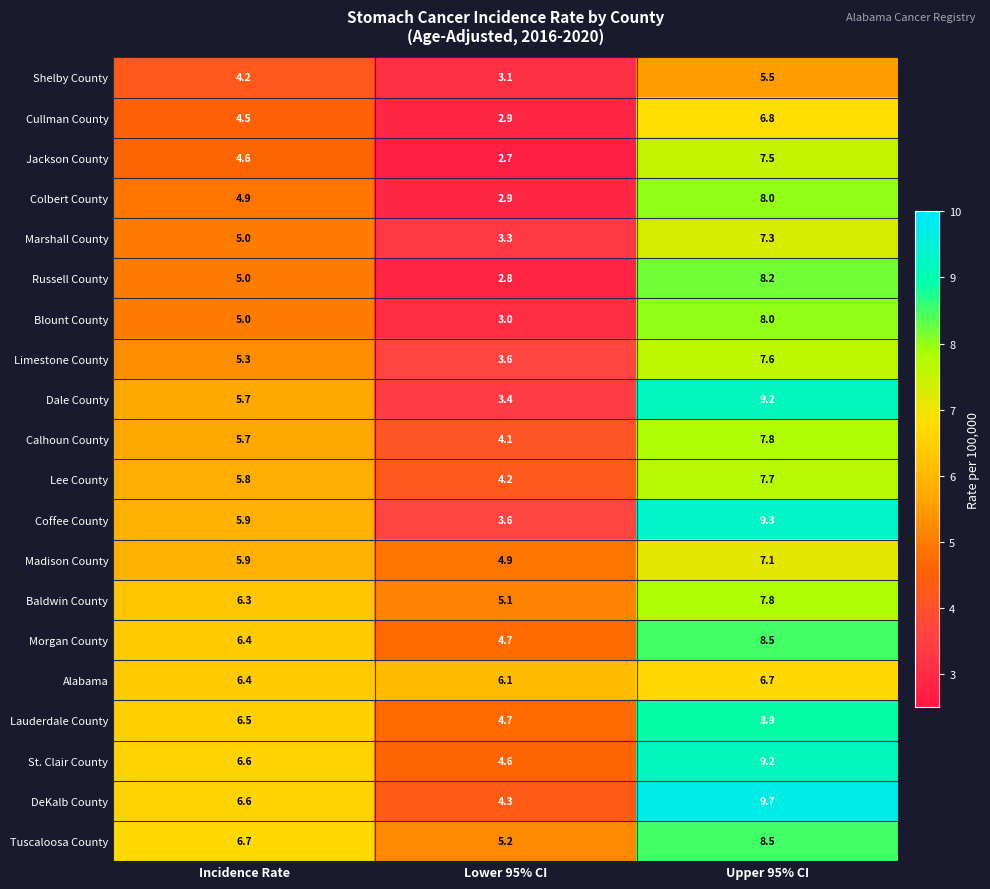

Count the number of data series in this chart.

20